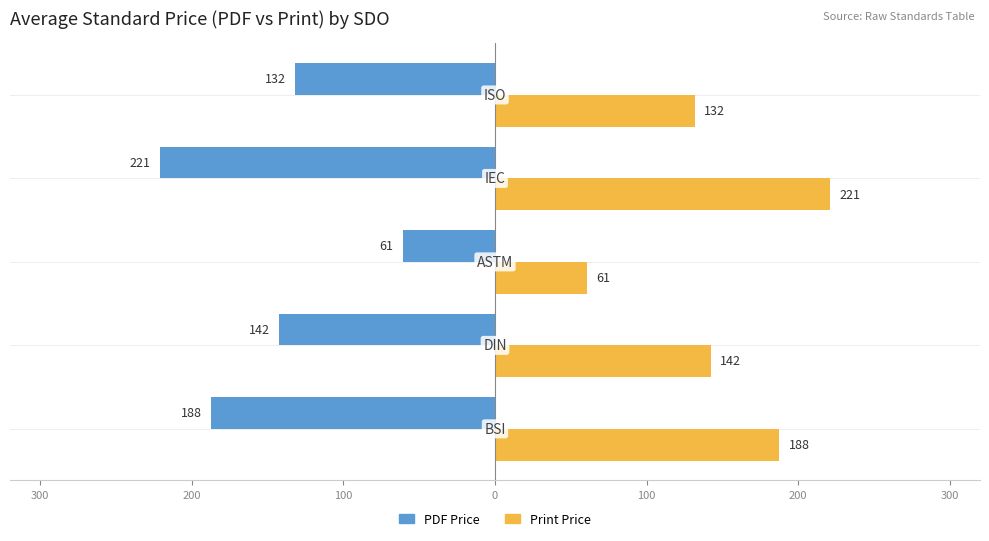

What are all the series names shown in the legend?

PDF Price, Print Price